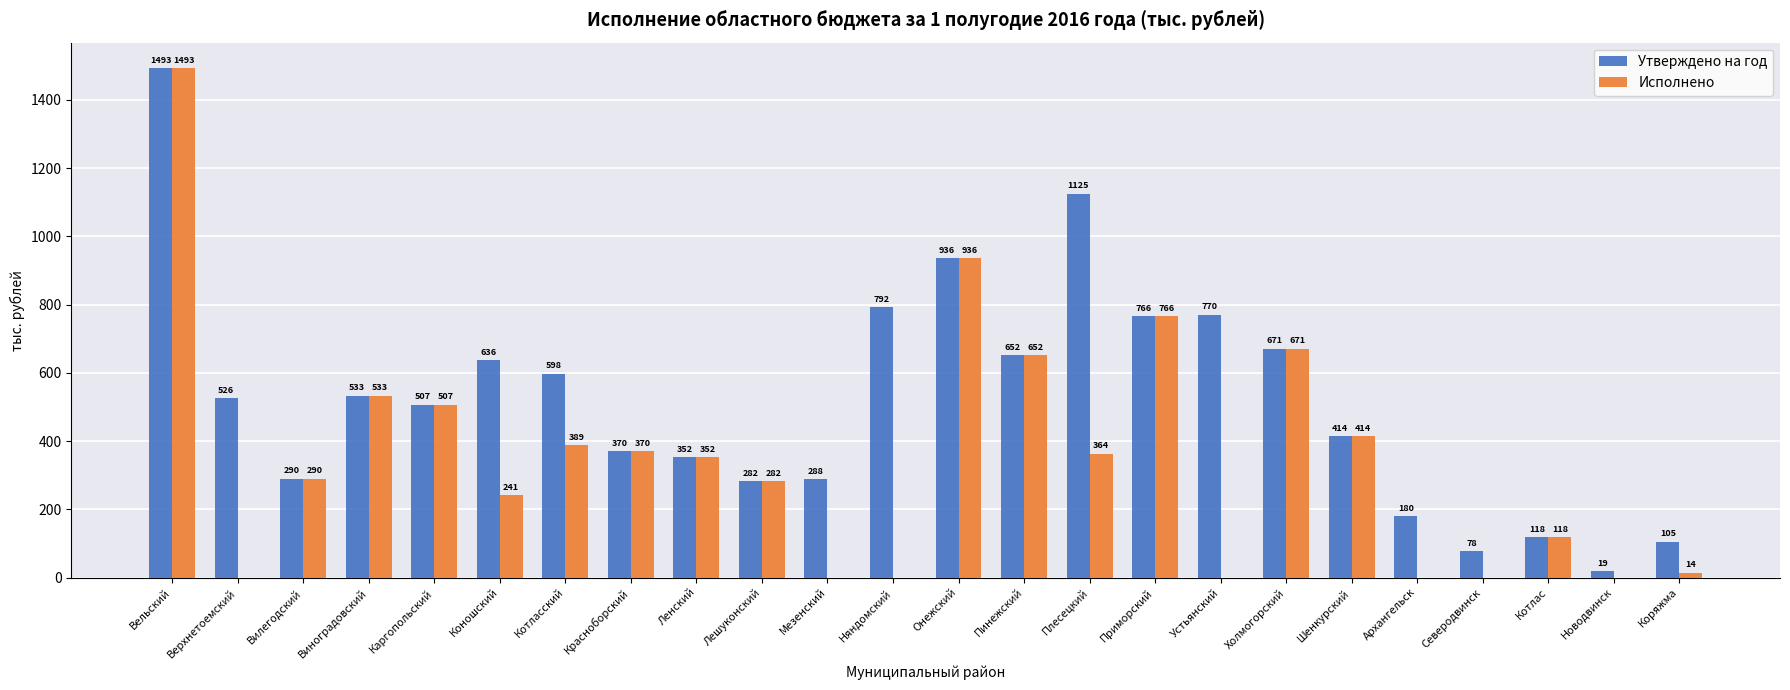

Where is Утверждено на год nearest to the value 756?

Приморский